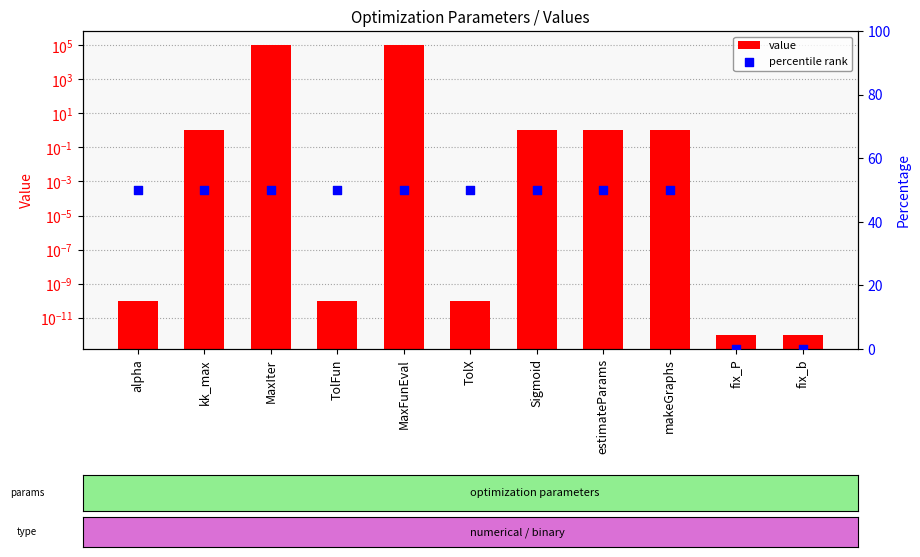

What are all the series names shown in the legend?

value, percentile rank